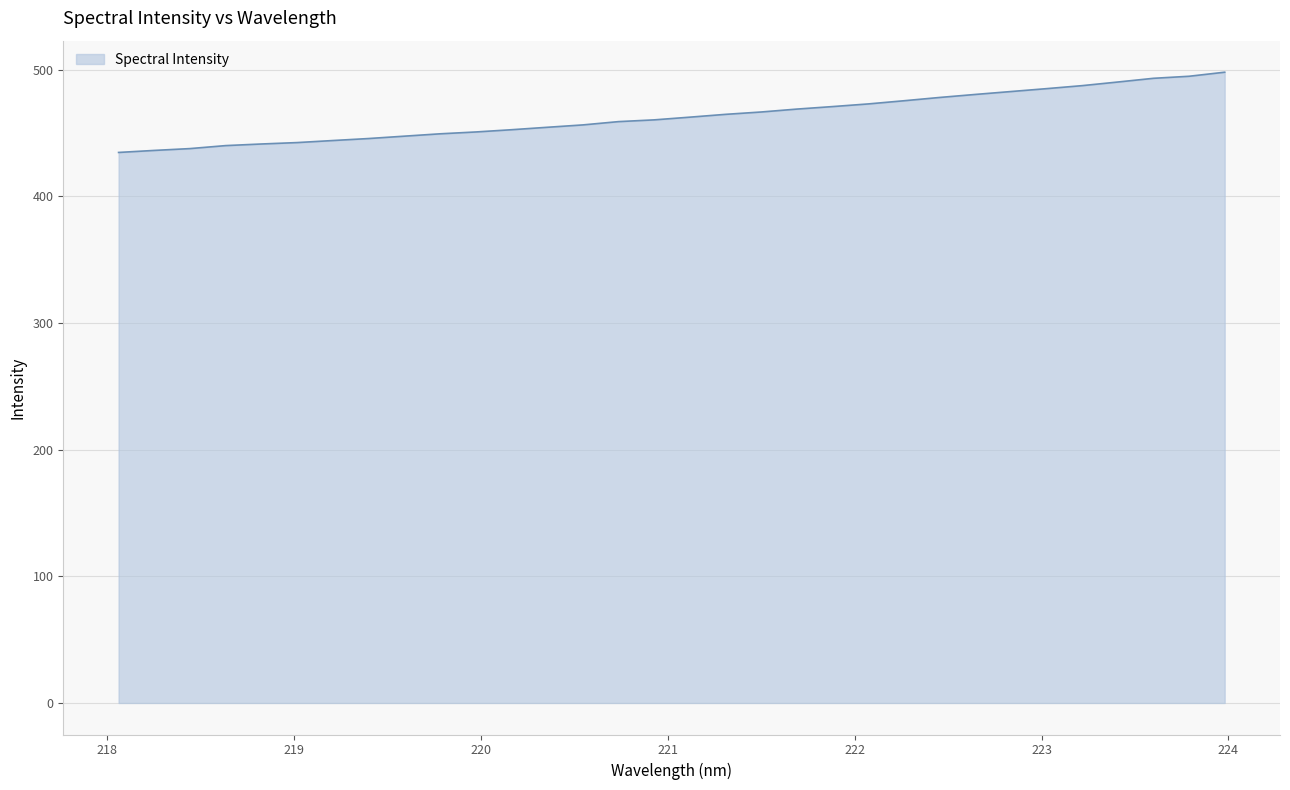

What is the maximum value shown in the chart?

497.9